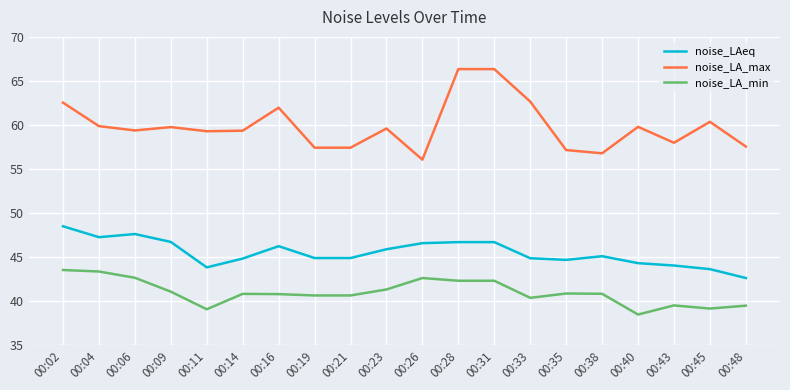

What are all the series names shown in the legend?

noise_LAeq, noise_LA_max, noise_LA_min